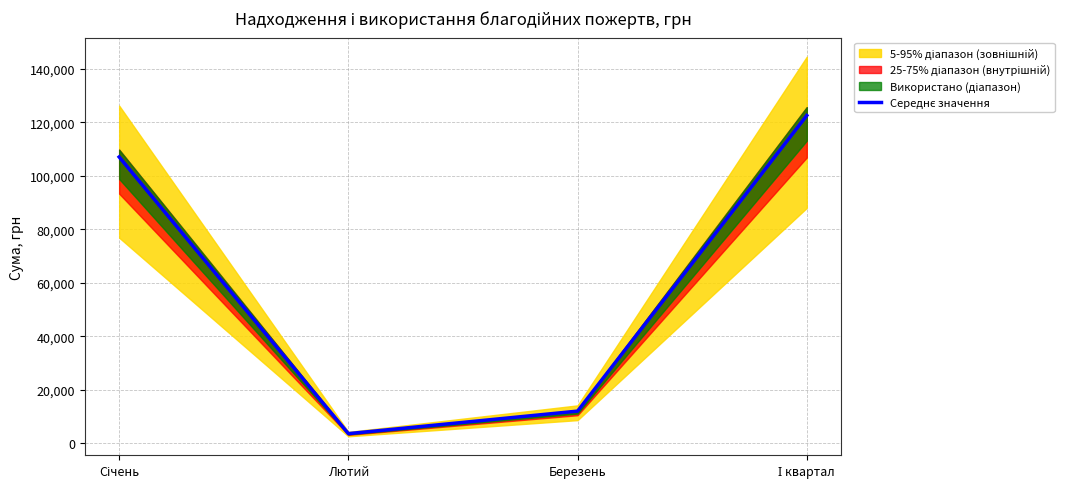

What is the difference between the maximum and second lowest values?

110638.2